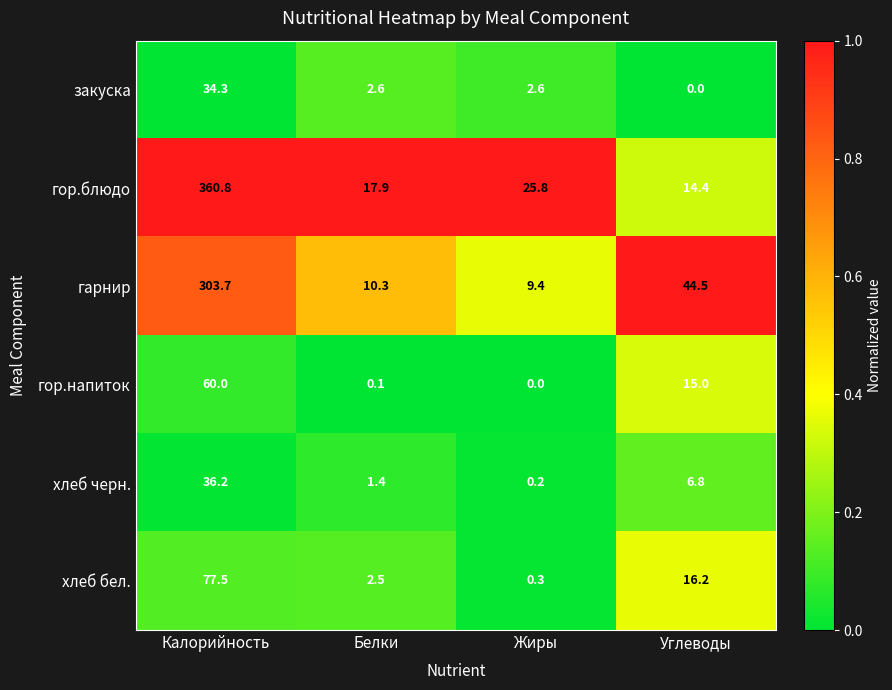

Reading left to right, what are all the values shown in this chart?

закуска: 34.3	2.6	2.6	0.0
гор.блюдо: 360.8	17.9	25.8	14.4
гарнир: 303.7	10.3	9.4	44.5
гор.напиток: 60.0	0.1	0.0	15.0
хлеб черн.: 36.2	1.4	0.2	6.8
хлеб бел.: 77.5	2.5	0.3	16.2